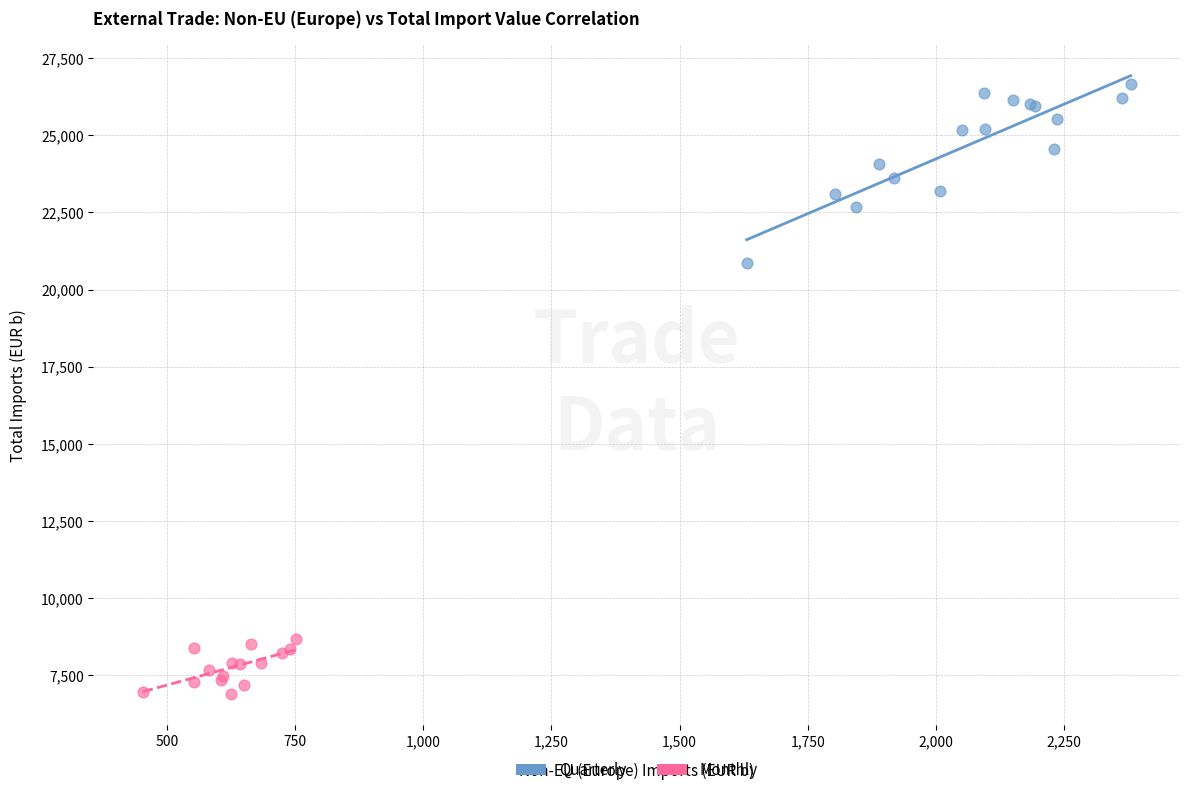

Which series reaches the maximum Y coordinate?

Quarterly